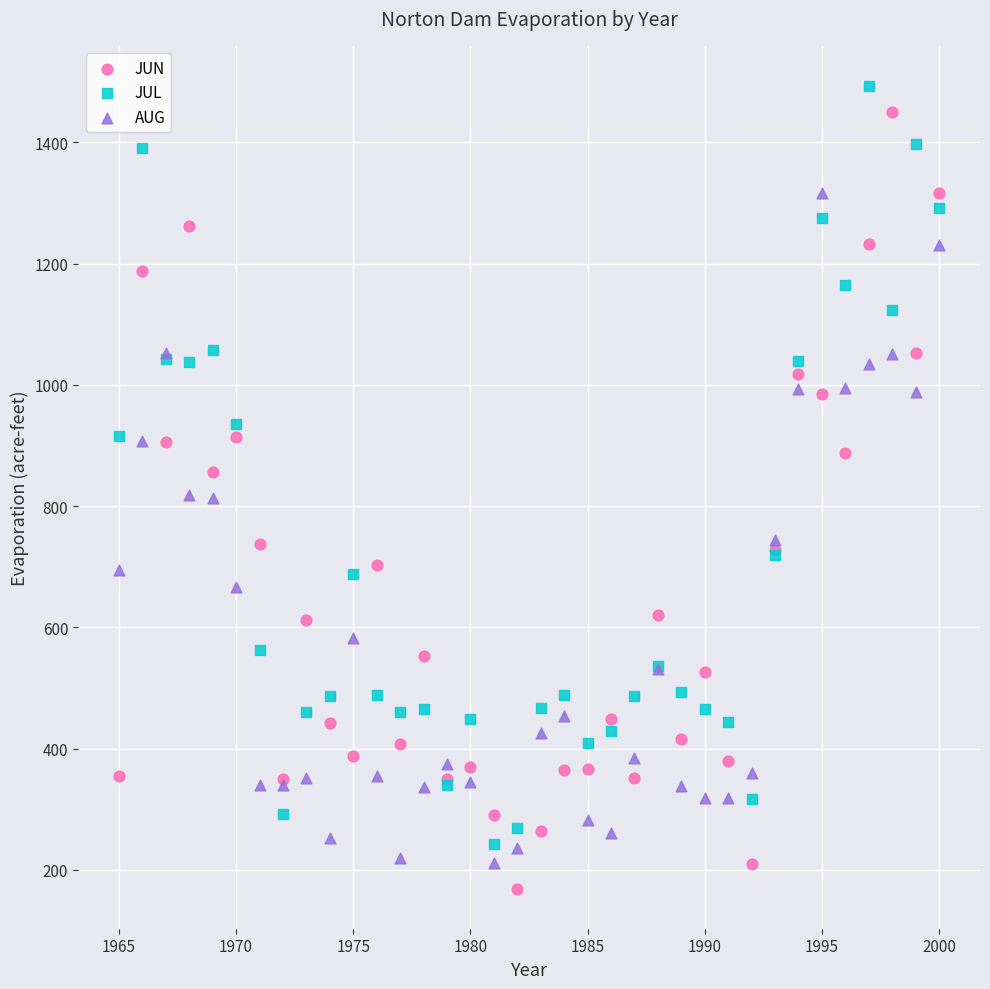

What is the X range (max minus min) for the scatter plot?

35